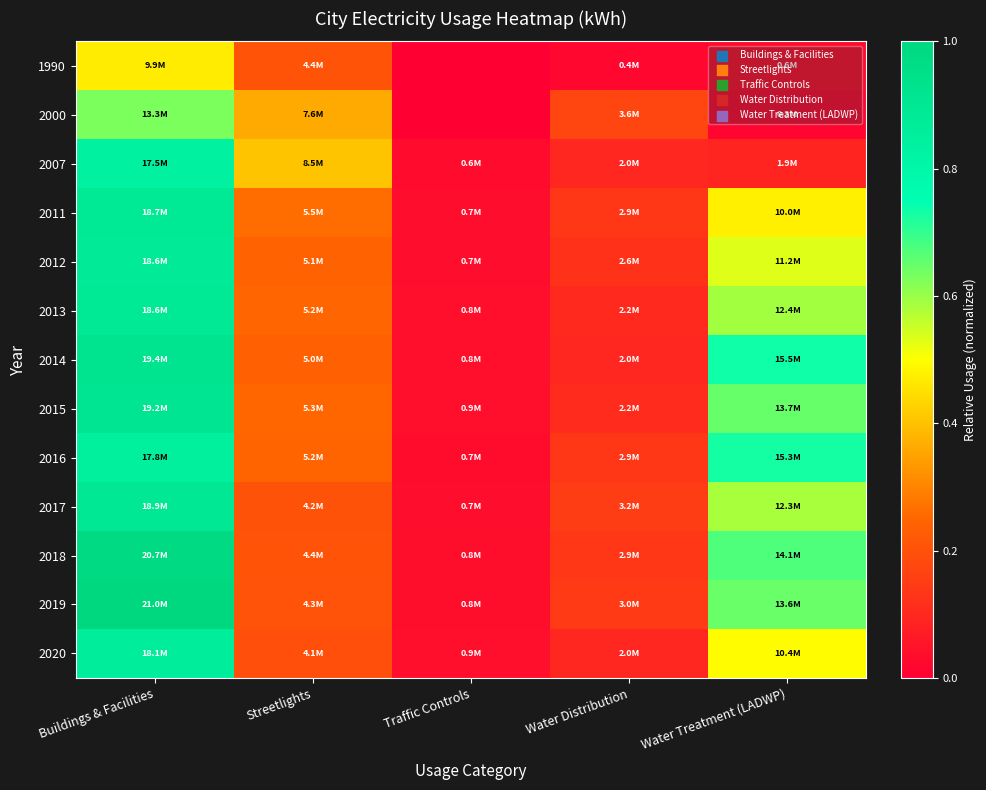

Reading right to left, list all the values displayed in this chart.

1990: Water Treatment (LADWP)=0.0	Water Distribution=0.0	Traffic Controls=0.0	Streetlights=0.2	Buildings & Facilities=0.5
2000: Water Treatment (LADWP)=0.0	Water Distribution=0.2	Traffic Controls=0.0	Streetlights=0.4	Buildings & Facilities=0.6
2007: Water Treatment (LADWP)=0.1	Water Distribution=0.1	Traffic Controls=0.0	Streetlights=0.4	Buildings & Facilities=0.8
2011: Water Treatment (LADWP)=0.5	Water Distribution=0.1	Traffic Controls=0.0	Streetlights=0.3	Buildings & Facilities=0.9
2012: Water Treatment (LADWP)=0.5	Water Distribution=0.1	Traffic Controls=0.0	Streetlights=0.2	Buildings & Facilities=0.9
2013: Water Treatment (LADWP)=0.6	Water Distribution=0.1	Traffic Controls=0.0	Streetlights=0.2	Buildings & Facilities=0.9
2014: Water Treatment (LADWP)=0.7	Water Distribution=0.1	Traffic Controls=0.0	Streetlights=0.2	Buildings & Facilities=0.9
2015: Water Treatment (LADWP)=0.7	Water Distribution=0.1	Traffic Controls=0.0	Streetlights=0.3	Buildings & Facilities=0.9
2016: Water Treatment (LADWP)=0.7	Water Distribution=0.1	Traffic Controls=0.0	Streetlights=0.2	Buildings & Facilities=0.8
2017: Water Treatment (LADWP)=0.6	Water Distribution=0.2	Traffic Controls=0.0	Streetlights=0.2	Buildings & Facilities=0.9
2018: Water Treatment (LADWP)=0.7	Water Distribution=0.1	Traffic Controls=0.0	Streetlights=0.2	Buildings & Facilities=1.0
2019: Water Treatment (LADWP)=0.6	Water Distribution=0.1	Traffic Controls=0.0	Streetlights=0.2	Buildings & Facilities=1.0
2020: Water Treatment (LADWP)=0.5	Water Distribution=0.1	Traffic Controls=0.0	Streetlights=0.2	Buildings & Facilities=0.9